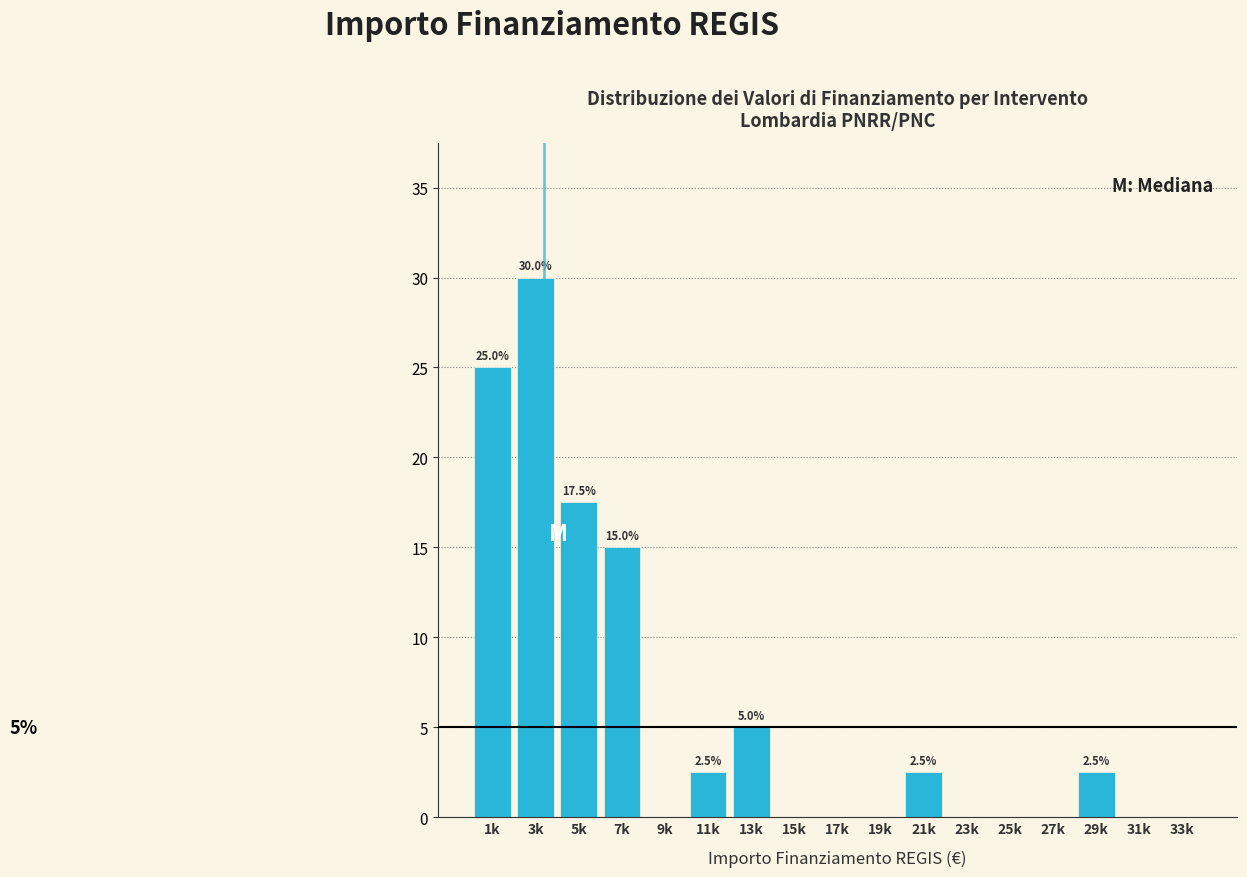

Reading left to right, list all the values displayed in this chart.

1k=25.0	3k=30.0	5k=17.5	7k=15.0	9k=0.0	11k=2.5	13k=5.0	15k=0.0	17k=0.0	19k=0.0	21k=2.5	23k=0.0	25k=0.0	27k=0.0	29k=2.5	31k=0.0	33k=0.0